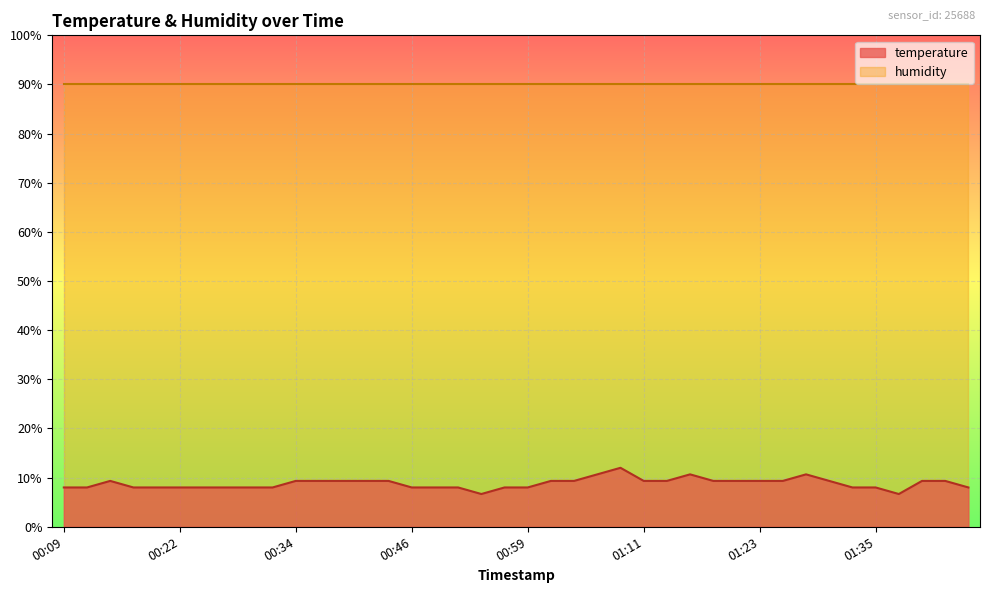

The chart shows a value of 9.3 at 01:21. True or false?

True